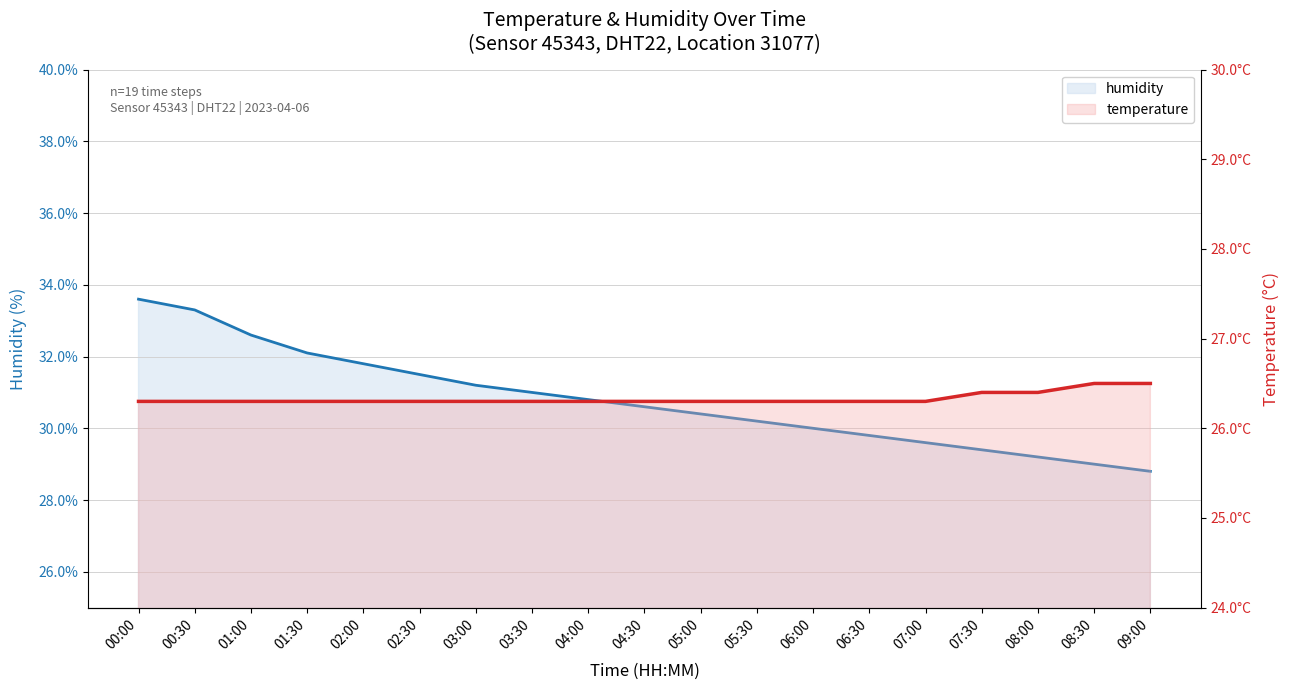

What is the label of the 10th point from the left?

04:30